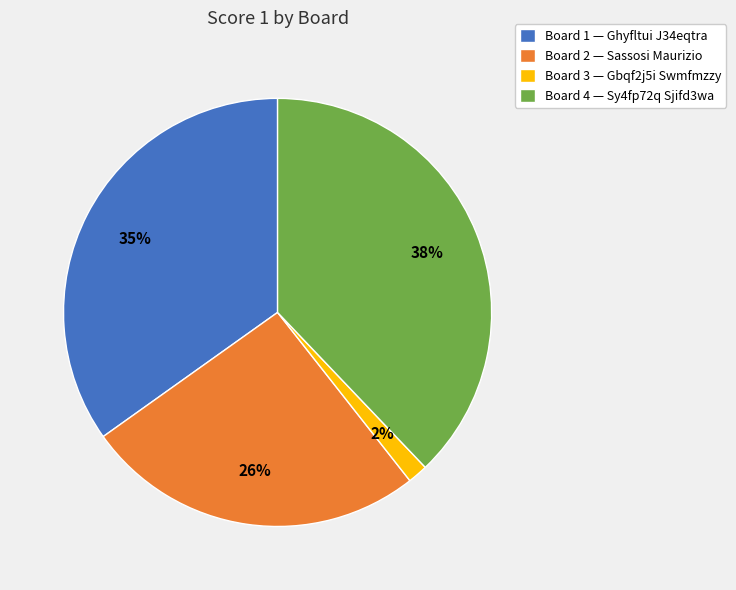

To the nearest percent, what is the average slice percentage?

25%